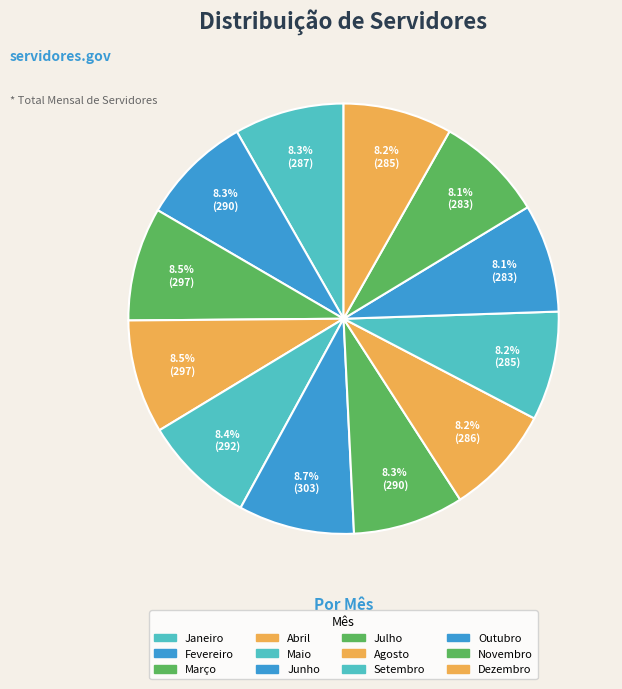

Count the number of slices in the pie.

12